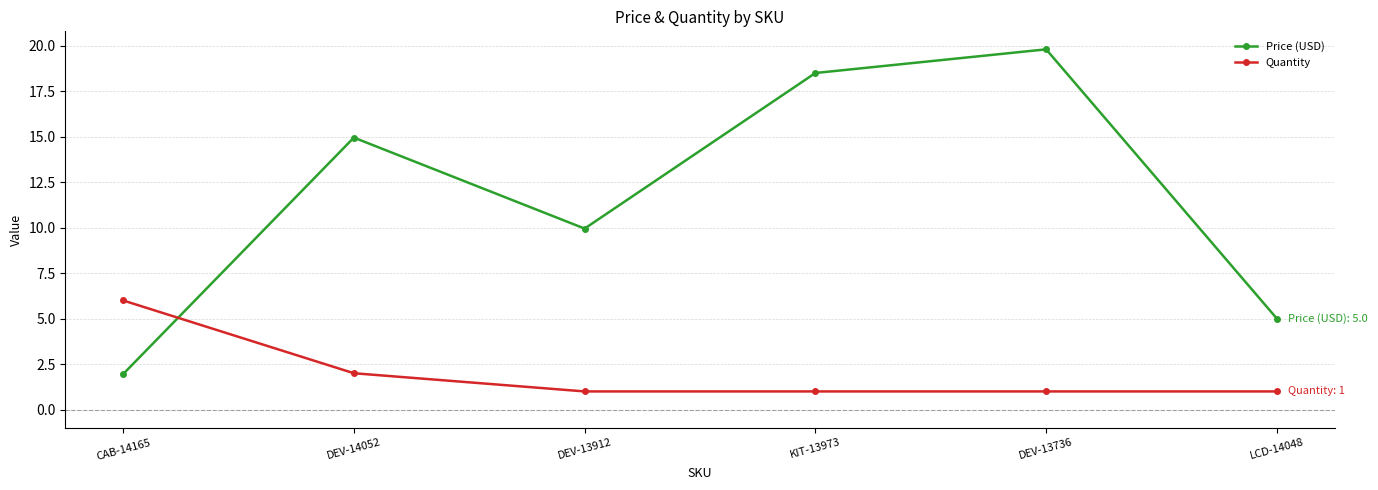

Count the number of data series in this chart.

2